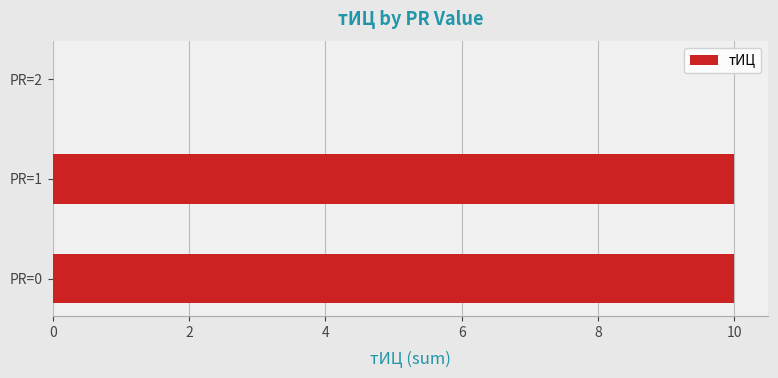

What is the change in value from PR=1 to PR=2?

-10